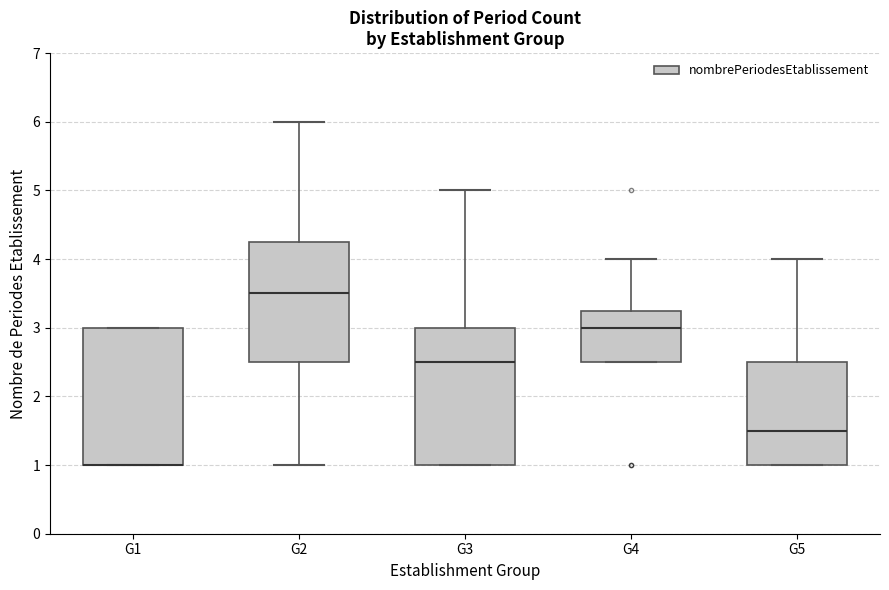

Where does the lower whisker of the box for G2 end on the y-axis? The values are not printed on the chart, so give them approximately, as read against the axis.

1.0